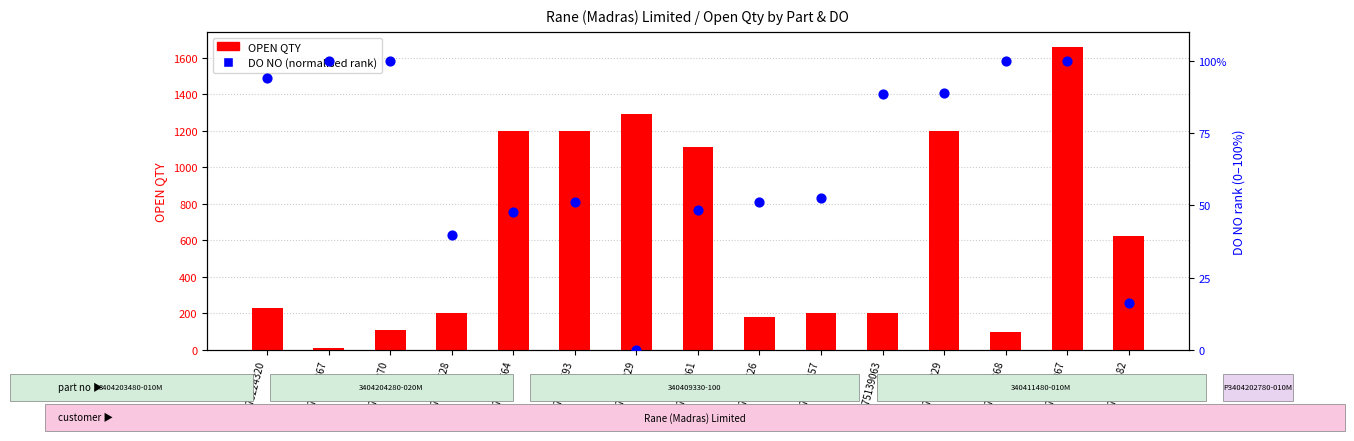

What is the total value across all series at 4975315368?

197.9